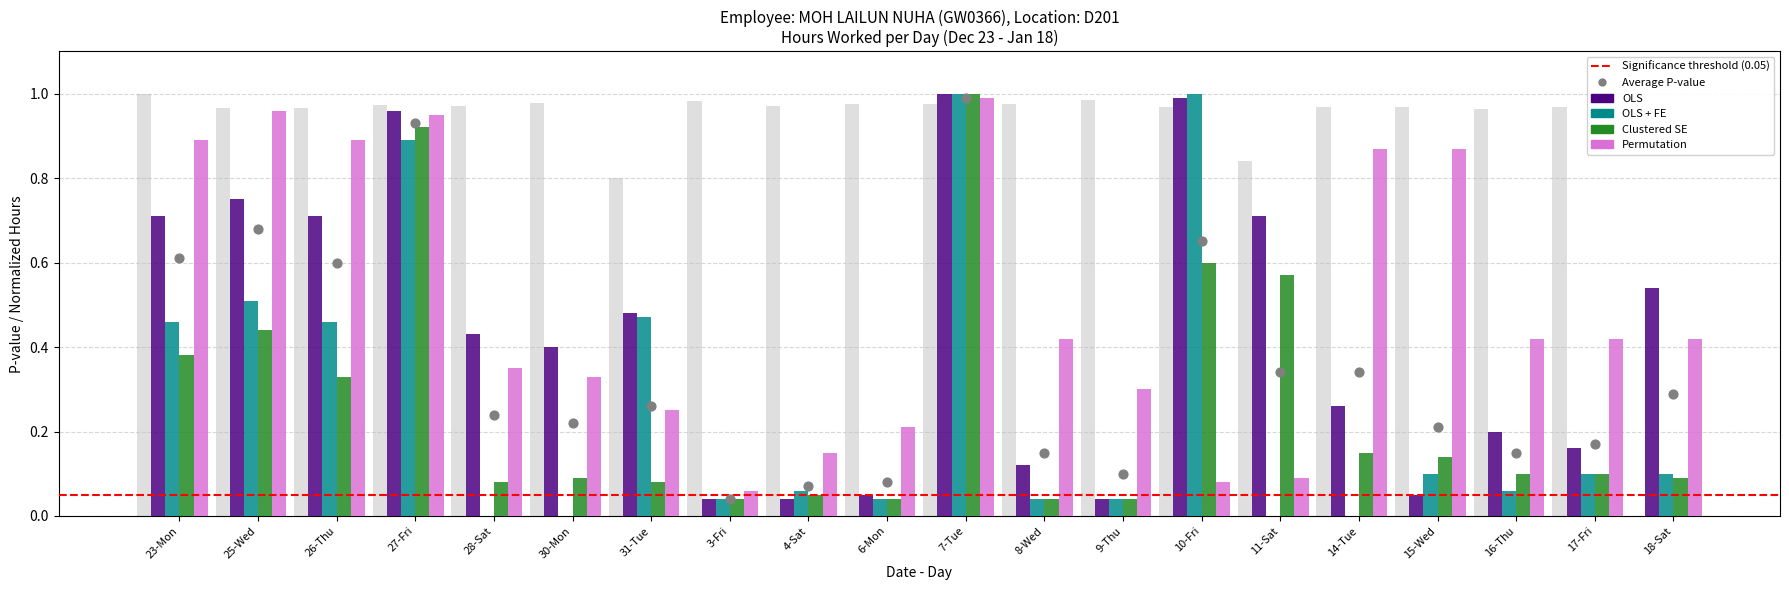

Is the value of Low (Hours Worked) at 6-Mon greater than the value of Clustered SE at 28-Sat?

Yes